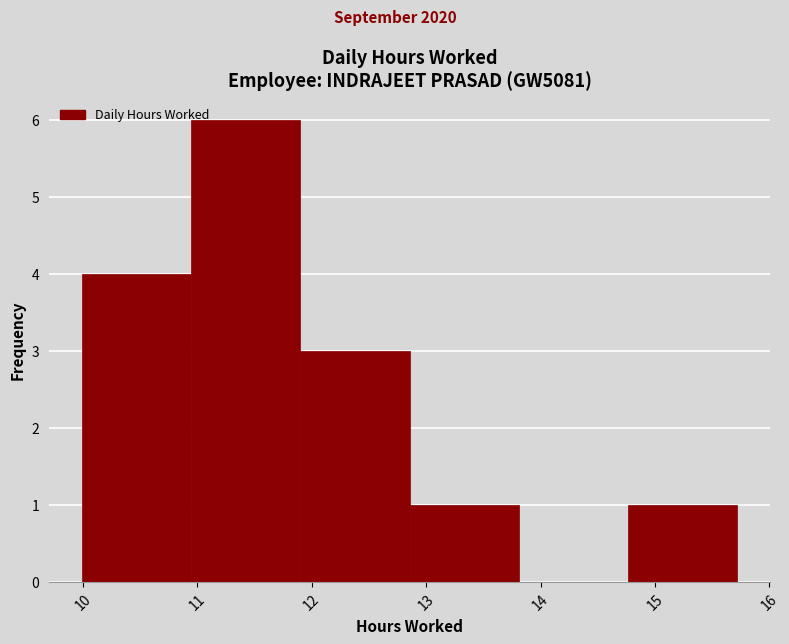

What is the height of the bar covering 12.9 to 13.8 on the x-axis? Neither the bar edges nor the heights are printed on the chart, so give them approximately, as read against the axes.

1